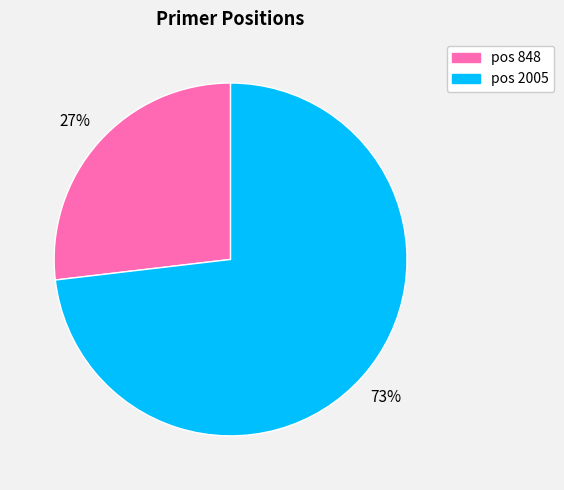

Does any single category account for the majority?

Yes